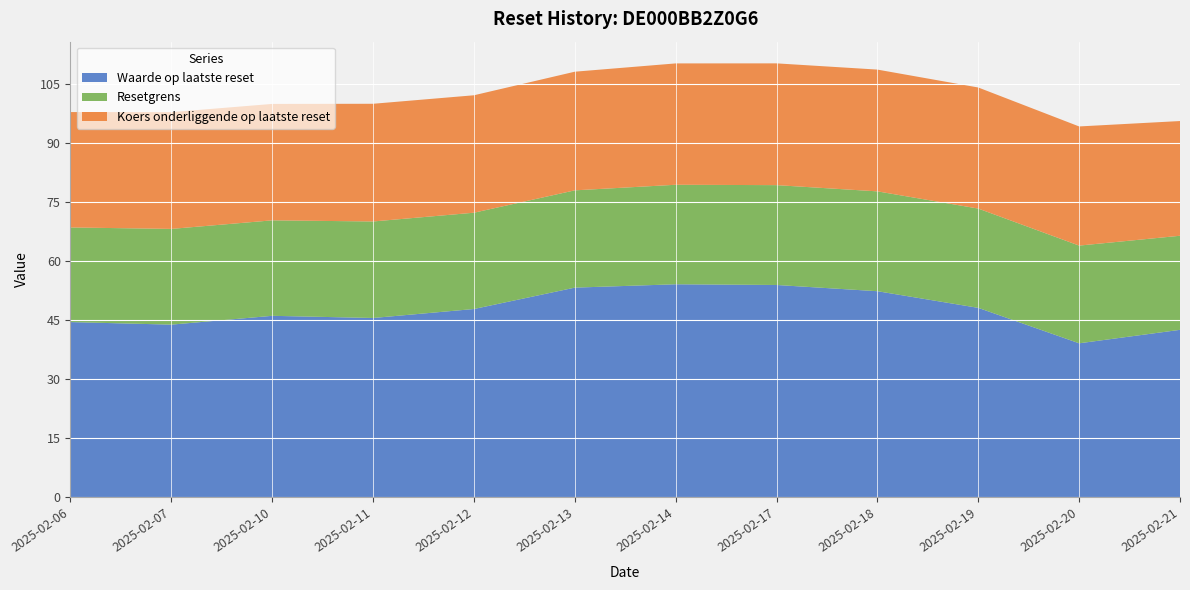

Reading left to right, what are all the values shown in this chart?

Waarde op laatste reset: 44.5	43.9	46.1	45.6	47.8	53.3	54.1	53.9	52.4	48.1	39.1	42.5
Resetgrens: 24.0	24.3	24.2	24.5	24.5	24.7	25.3	25.4	25.4	25.2	24.8	23.9
Koers onderliggende op laatste reset: 29.3	29.6	29.6	29.9	29.8	30.1	30.8	30.9	30.9	30.8	30.3	29.1